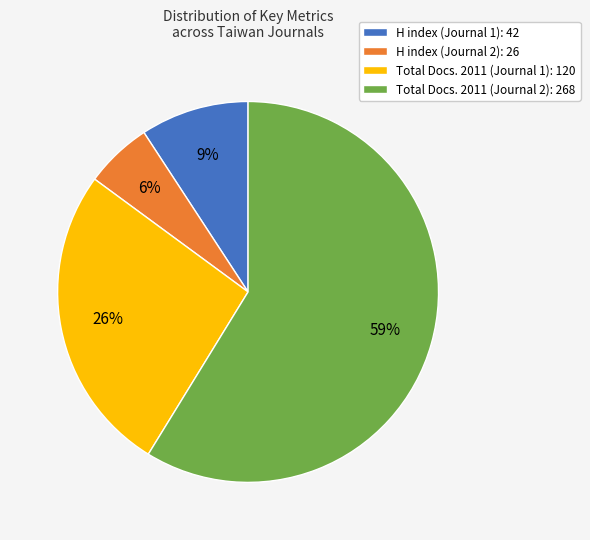

Between H index (Journal 1): 42 and H index (Journal 2): 26, which is larger?

H index (Journal 1): 42